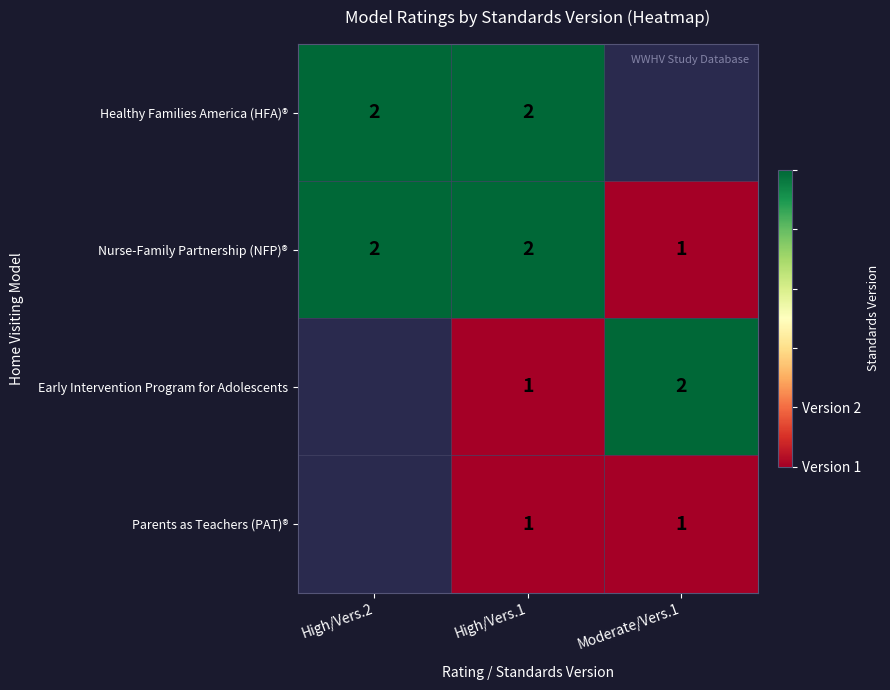

How many series are shown in this chart?

4